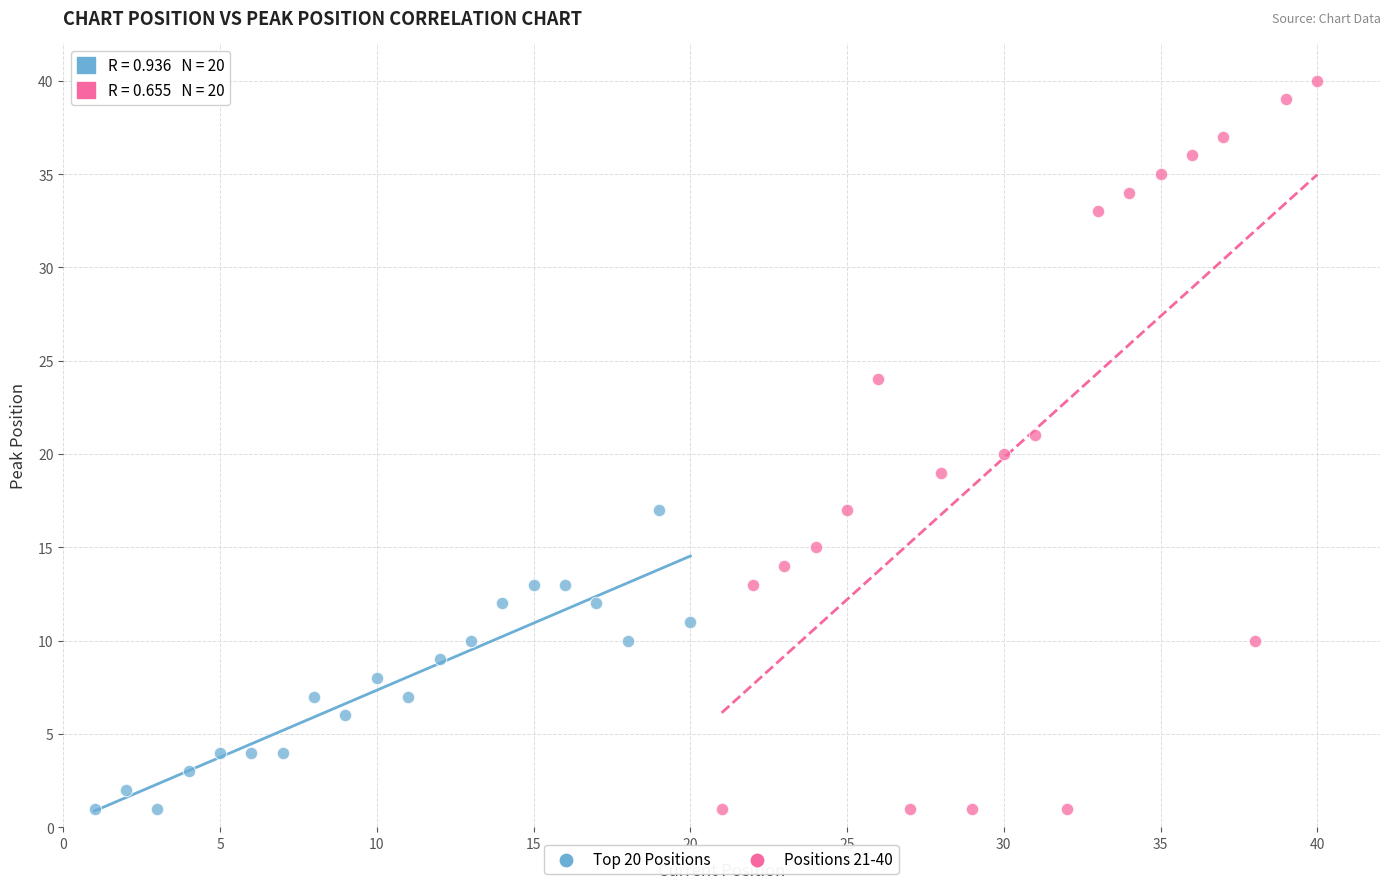

What are all the series names shown in the legend?

Top 20 Positions, Positions 21-40